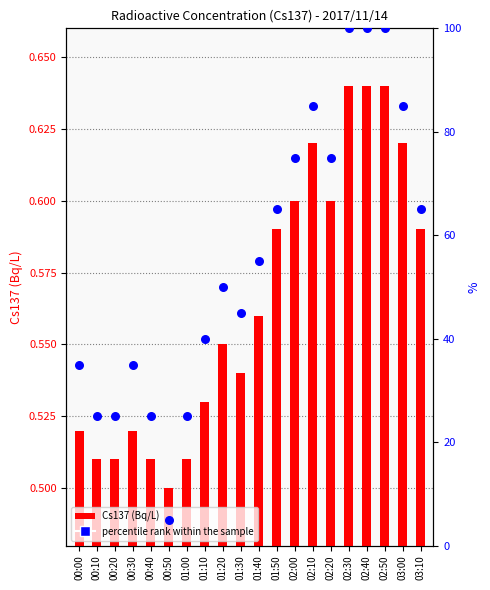

What are all the series names shown in the legend?

Cs137 (Bq/L), percentile rank within the sample